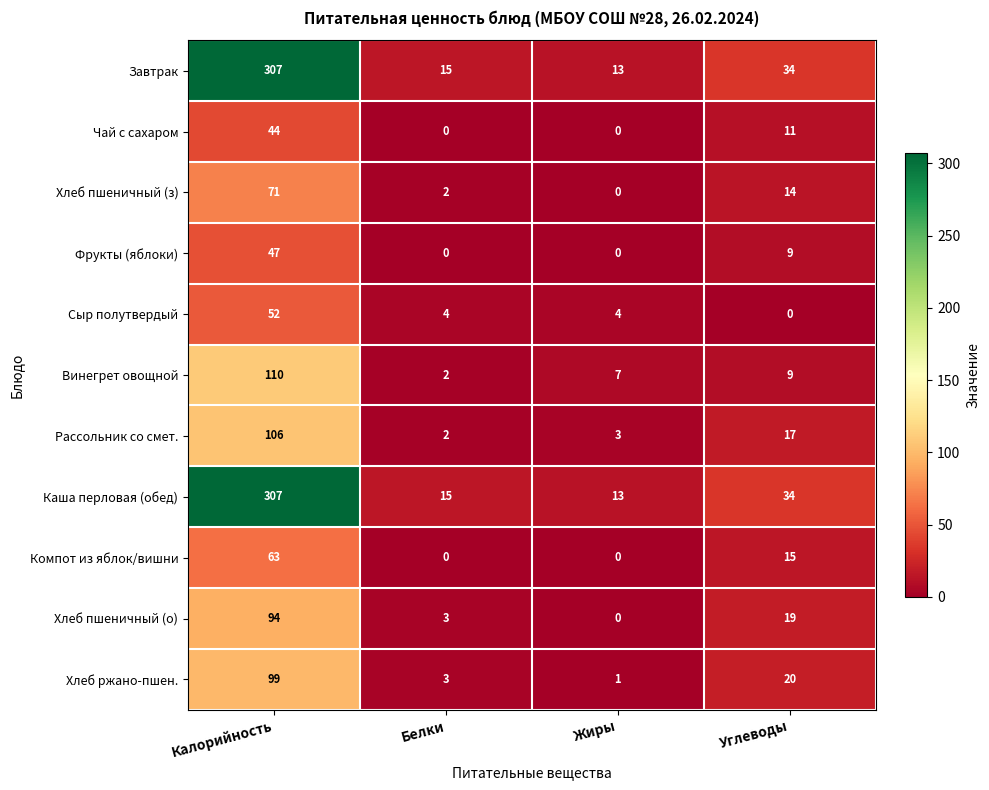

At how many categories does at least one series exceed 14?

3